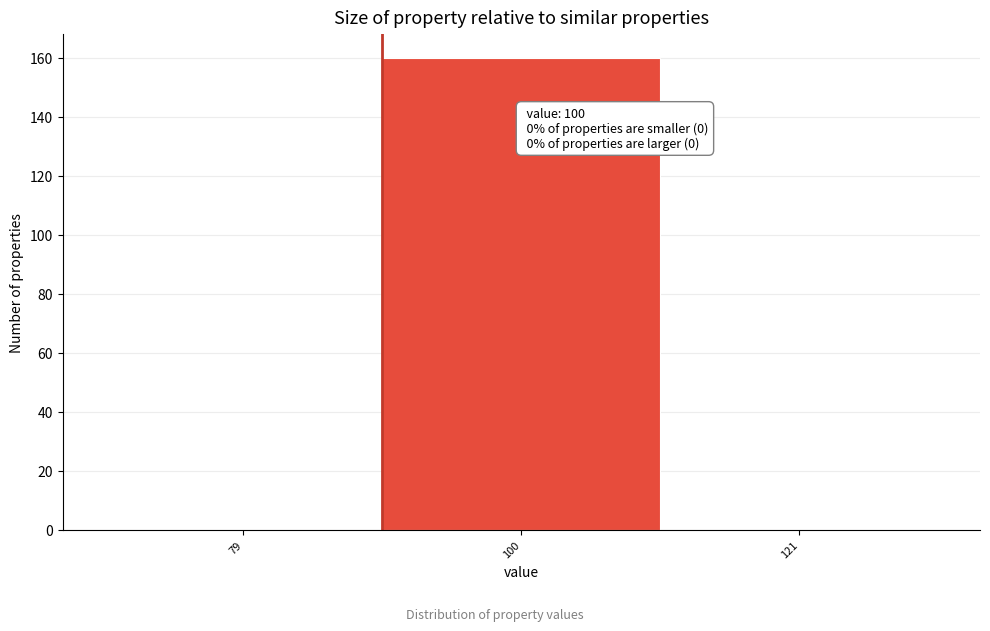

Reading right to left, extract all data points from this chart.

121=0	100=160	79=0